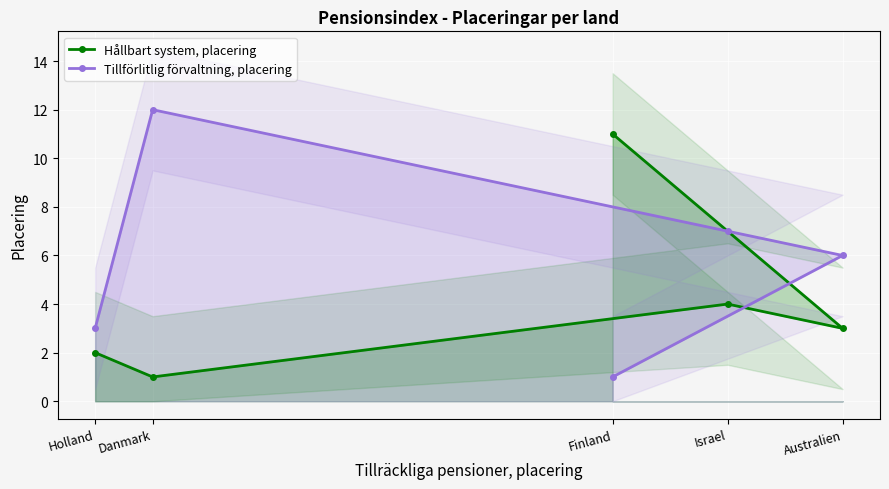

What is the difference between the Tillförlitlig förvaltning, placering values at Danmark and Holland?

9